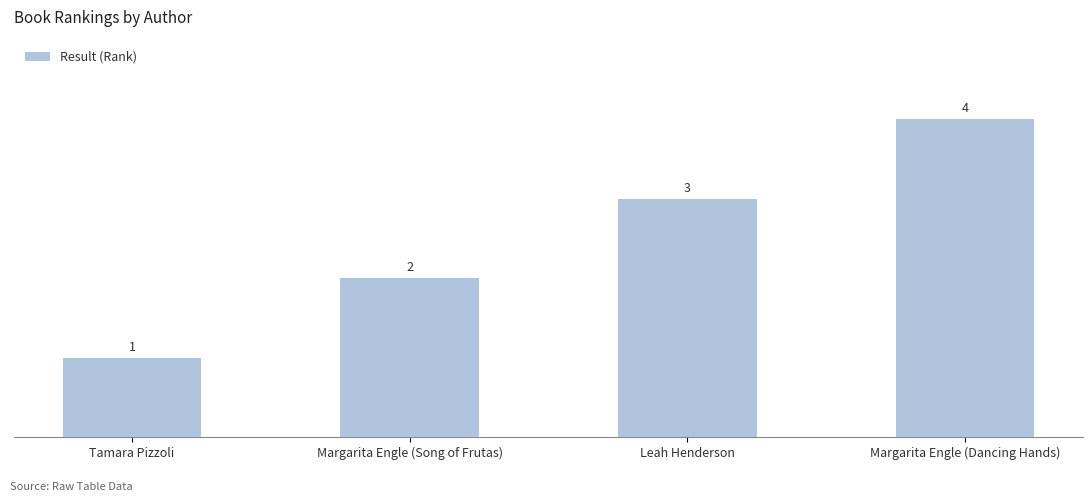

Which category has the lowest value across all series?

Tamara Pizzoli